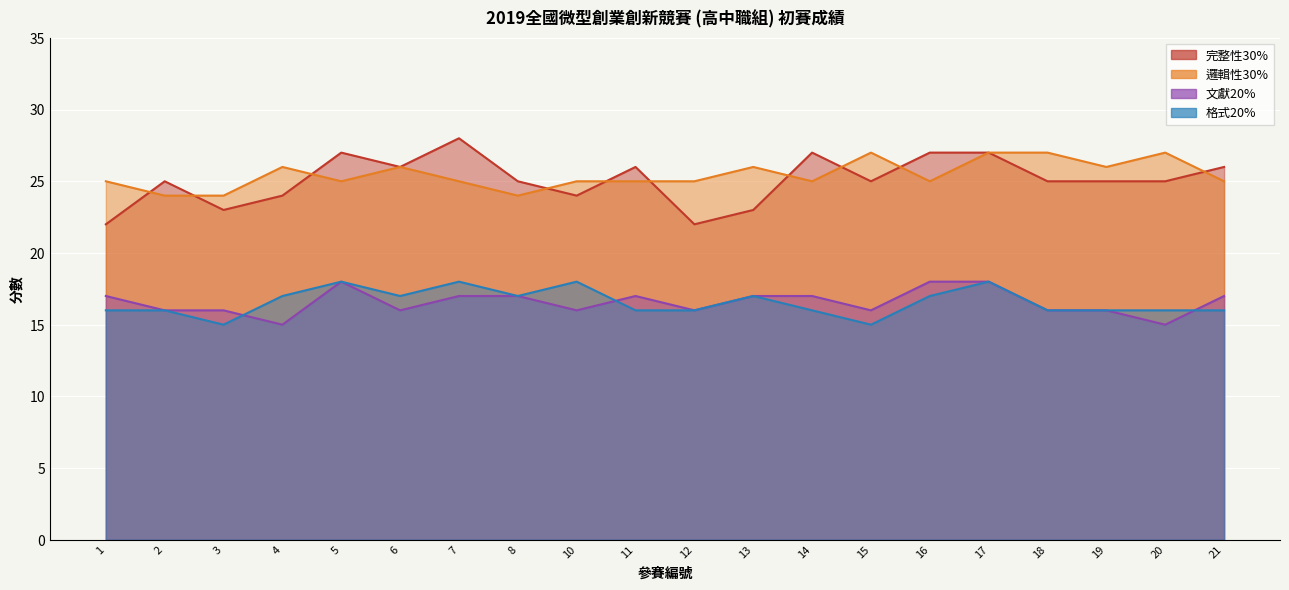

Reading left to right, extract all data points from this chart.

完整性30%: 22	25	23	24	27	26	28	25	24	26	22	23	27	25	27	27	25	25	25	26
邏輯性30%: 25	24	24	26	25	26	25	24	25	25	25	26	25	27	25	27	27	26	27	25
文獻20%: 17	16	16	15	18	16	17	17	16	17	16	17	17	16	18	18	16	16	15	17
格式20%: 16	16	15	17	18	17	18	17	18	16	16	17	16	15	17	18	16	16	16	16